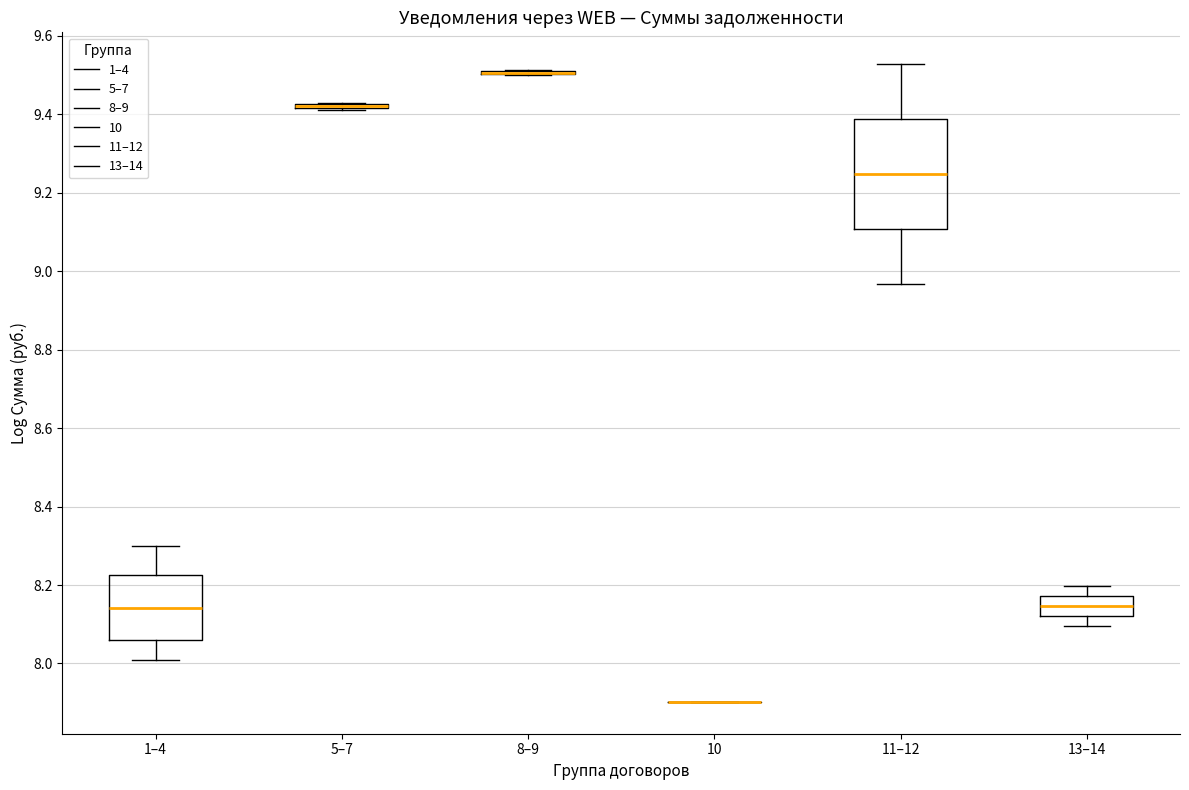

Which box is the tallest, from its lower edge to its upper edge?

11–12